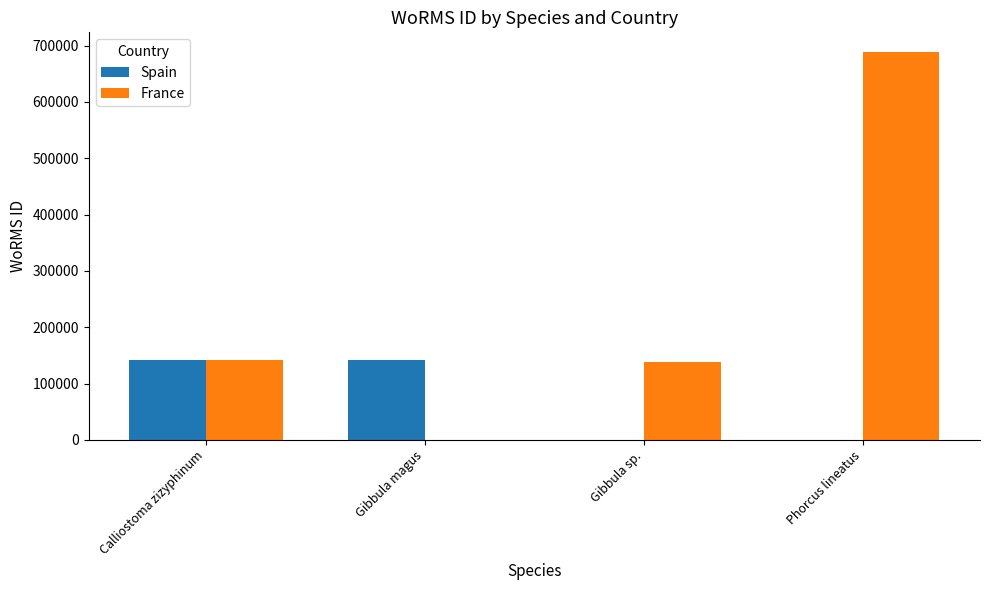

Is it true that France equals 0 at Gibbula magus?

True